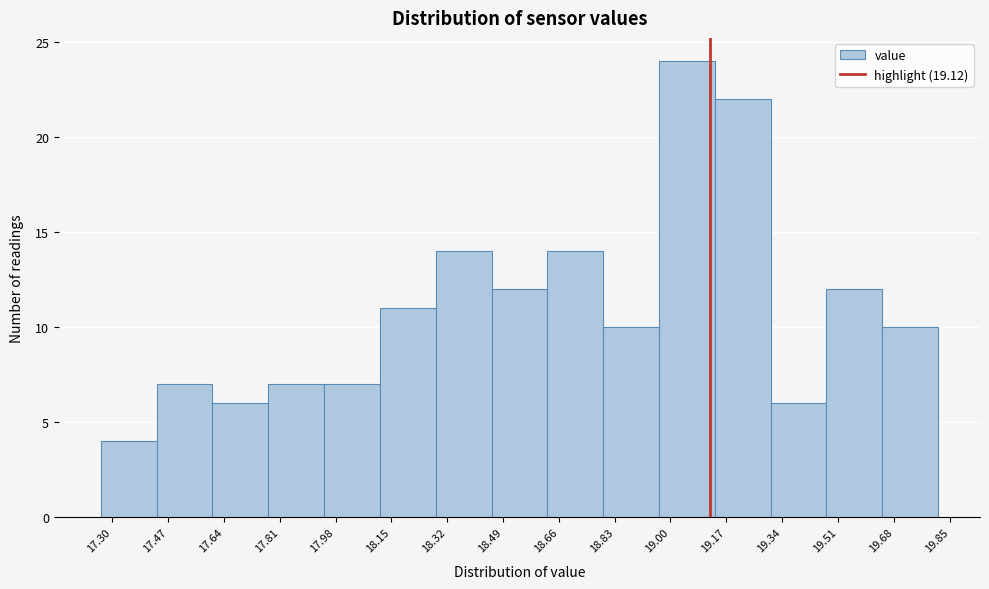

Which range on the x-axis has the tallest bar?

18.965 to 19.135